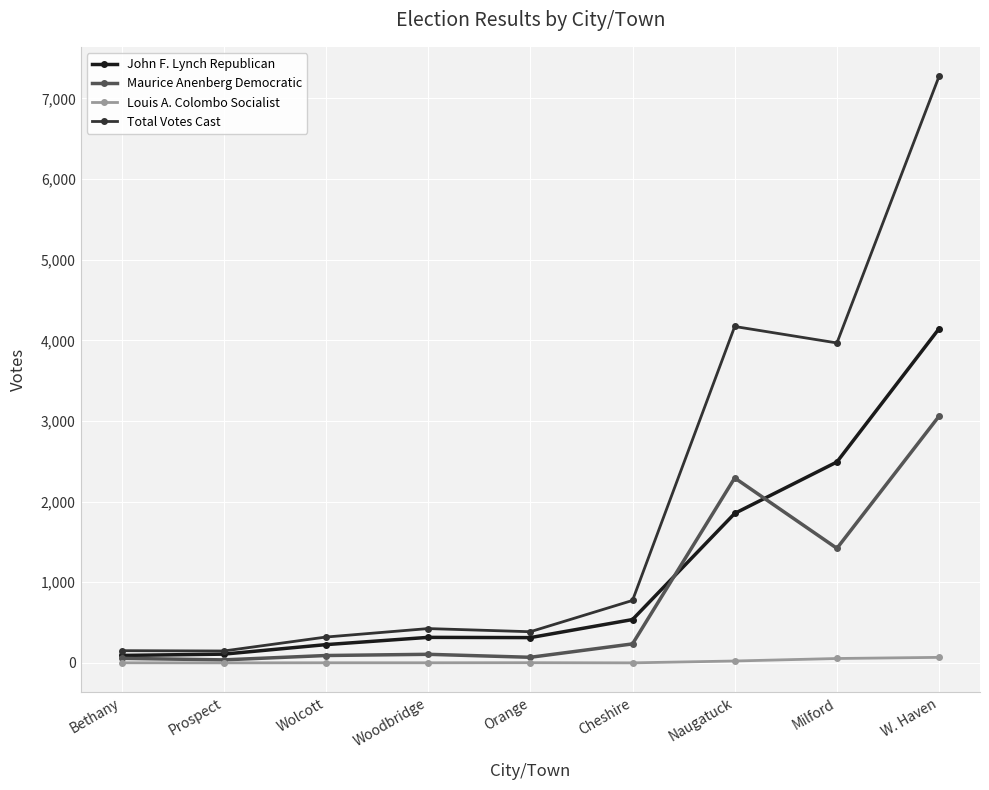

What is the label of the 8th point from the left?

Milford